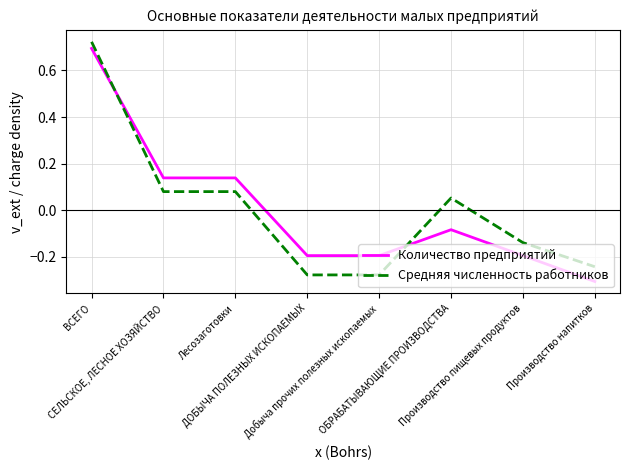

Which label corresponds to the smallest value in the chart?

Производство напитков